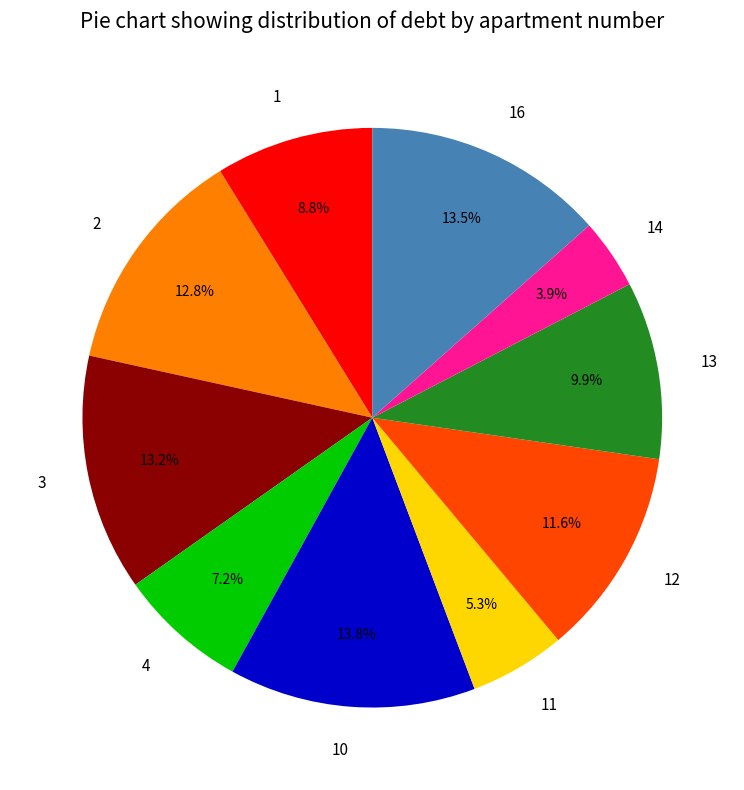

Is there any slice that represents more than half of the pie?

No